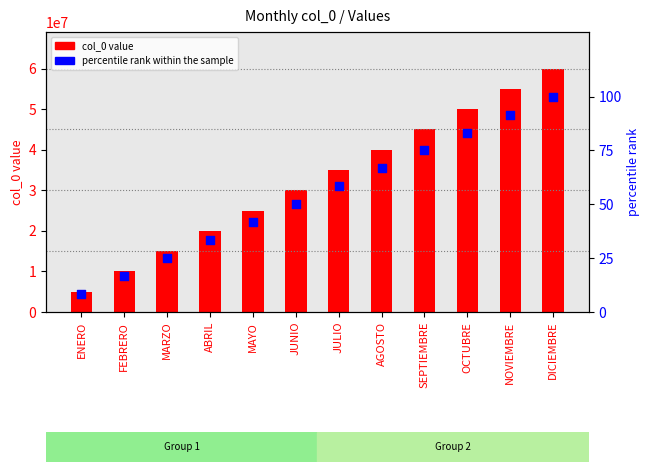

What are all the series names shown in the legend?

col_0 value, percentile rank within the sample